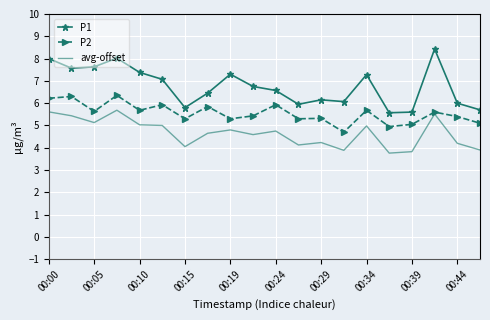

True or false: P1 and avg-offset cross at least once.

False